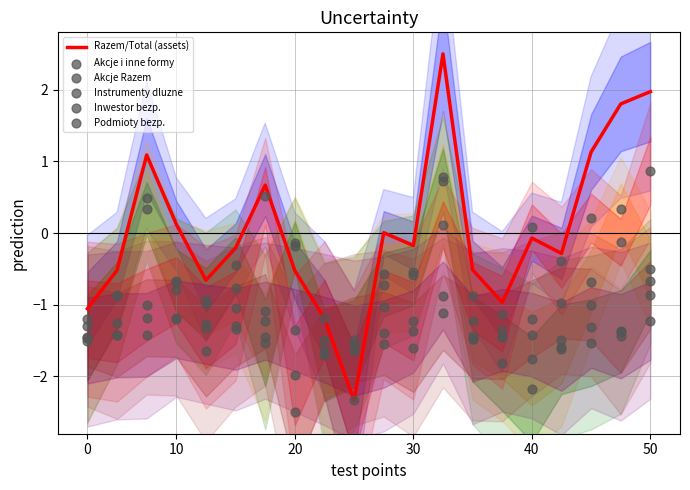

What are all the series names shown in the legend?

Razem/Total (assets), Akcje i inne formy, Akcje Razem, Instrumenty dluzne, Inwestor bezp., Podmioty bezp.